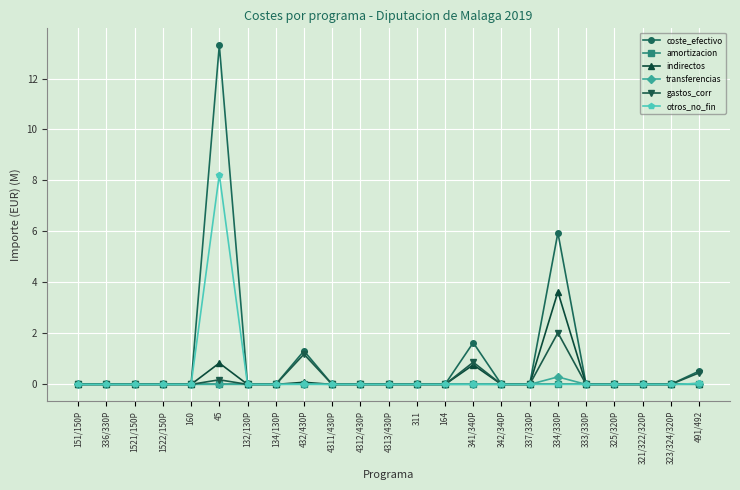

Where is coste_efectivo nearest to the value 6?

334/330P